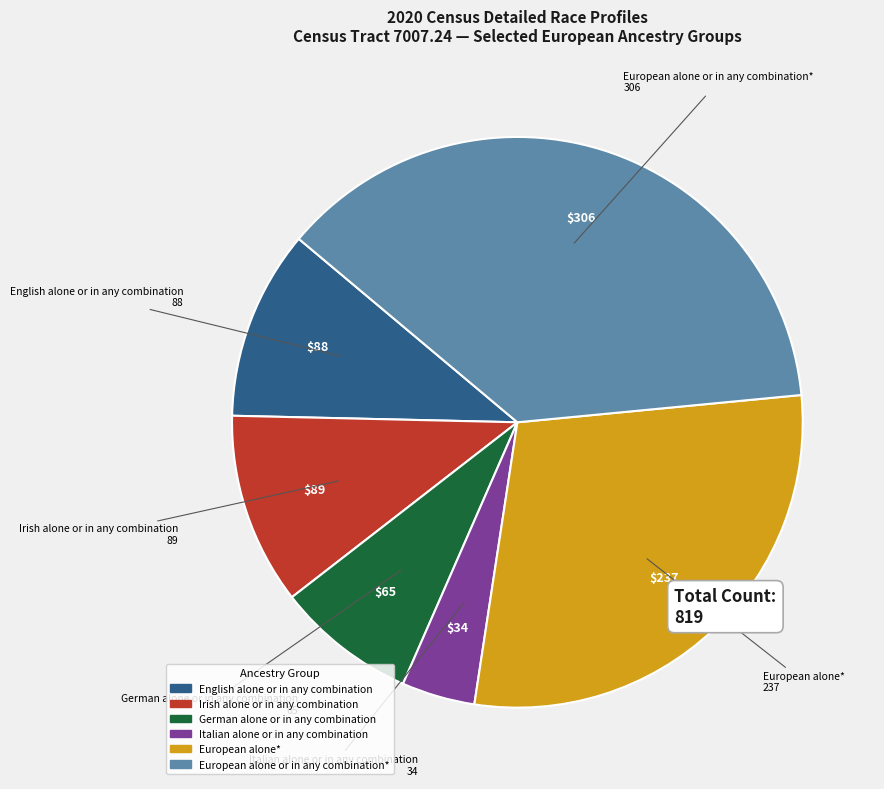

Which category has the smallest portion of the pie?

Italian alone or in any combination